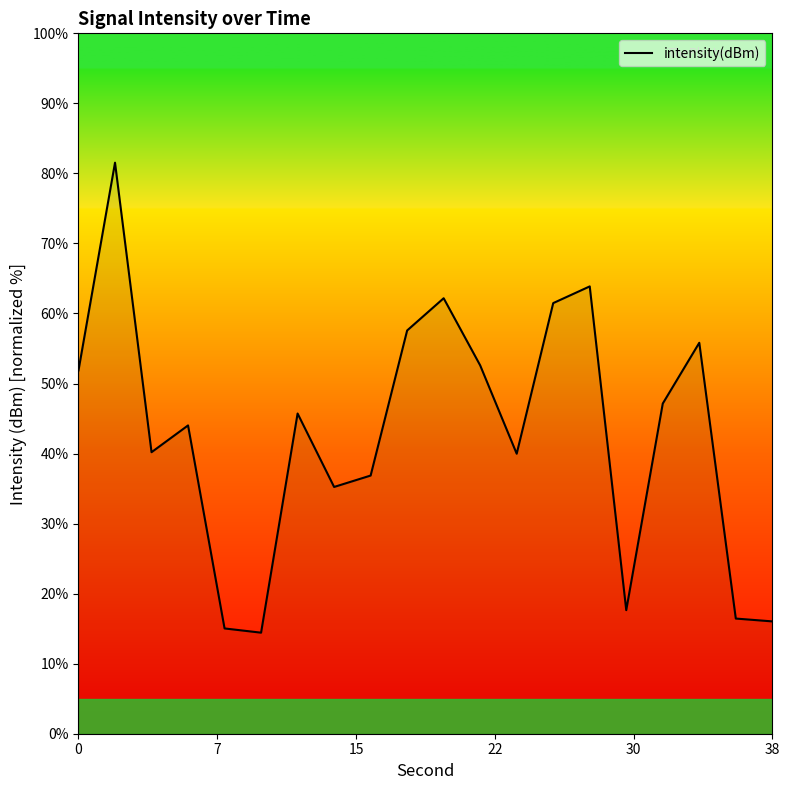

What is the greatest value displayed?

81.5